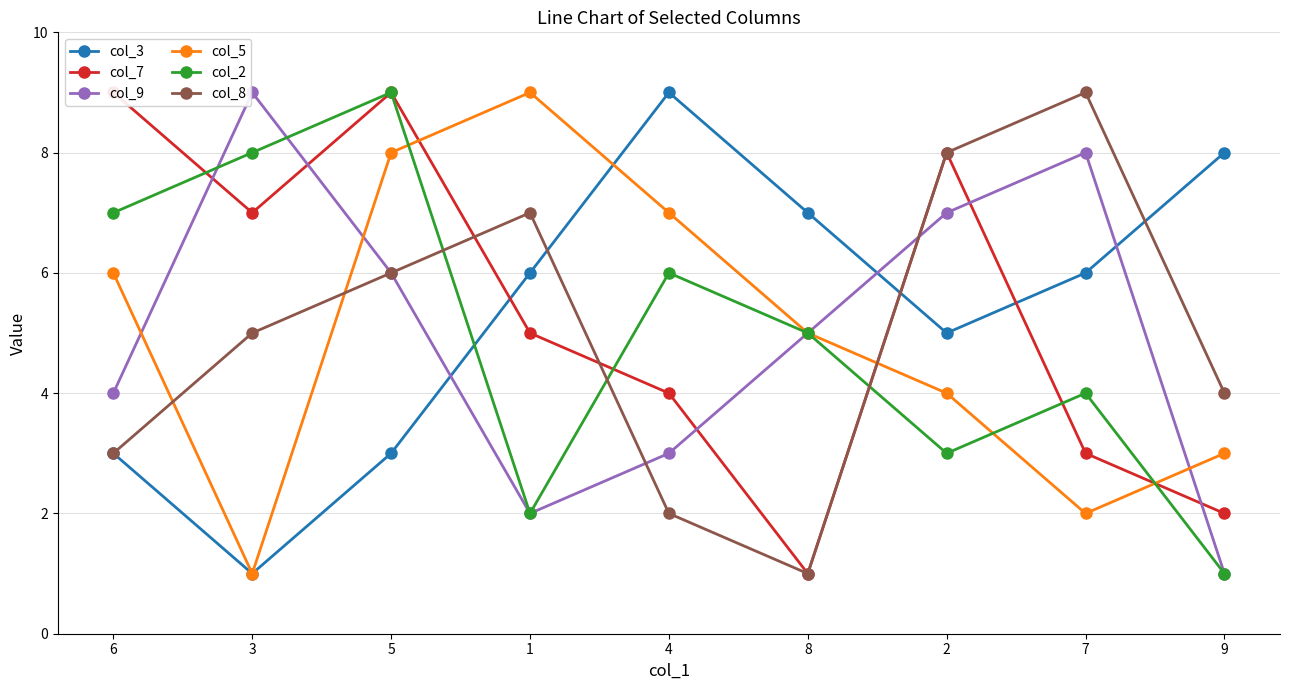

What is the label of the 2nd point from the left?

3